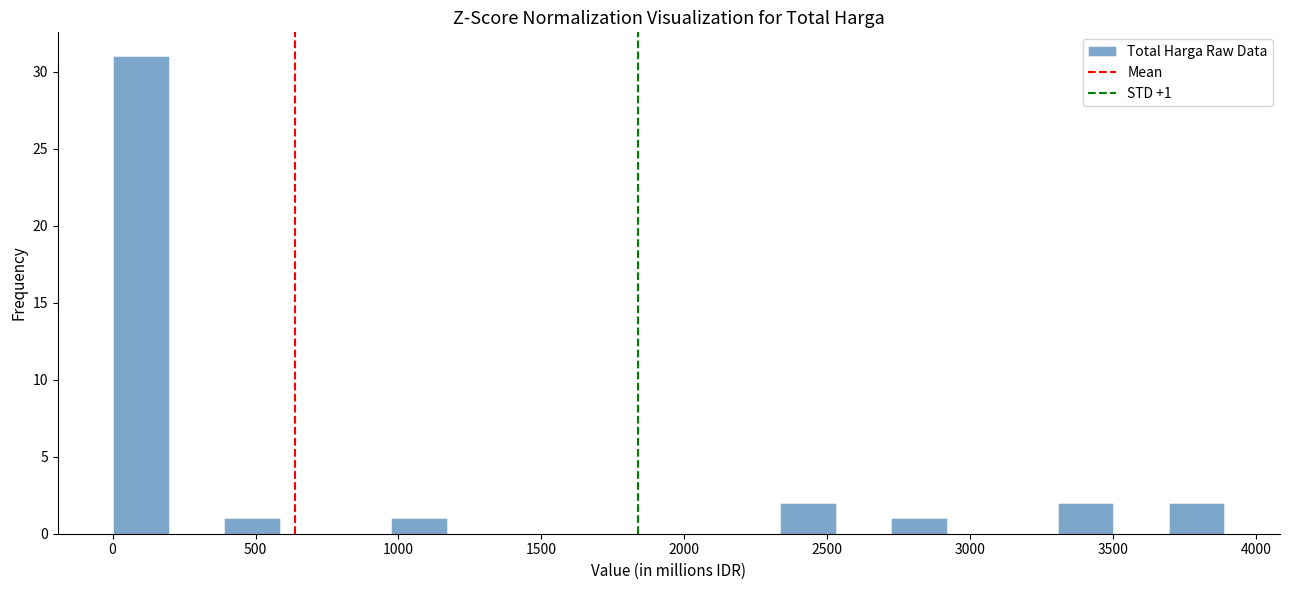

Read against the x-axis, roughly where is the centre of the tallest bar?

100